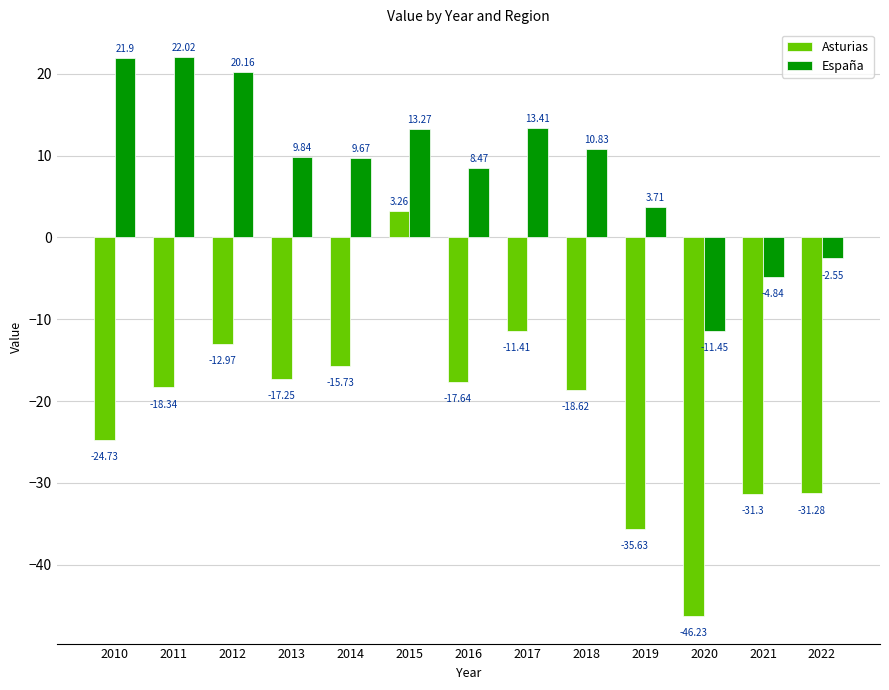

What is the difference between the maximum and minimum values in the Asturias series?

49.5